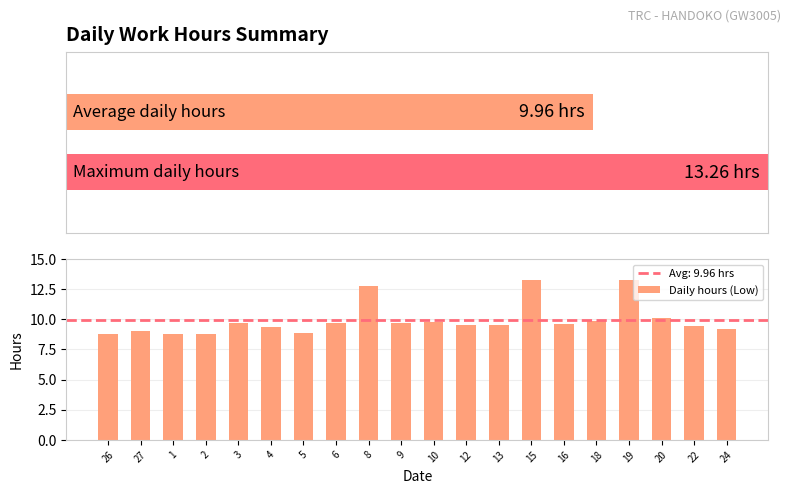

What is the label of the 10th bar from the left?

9